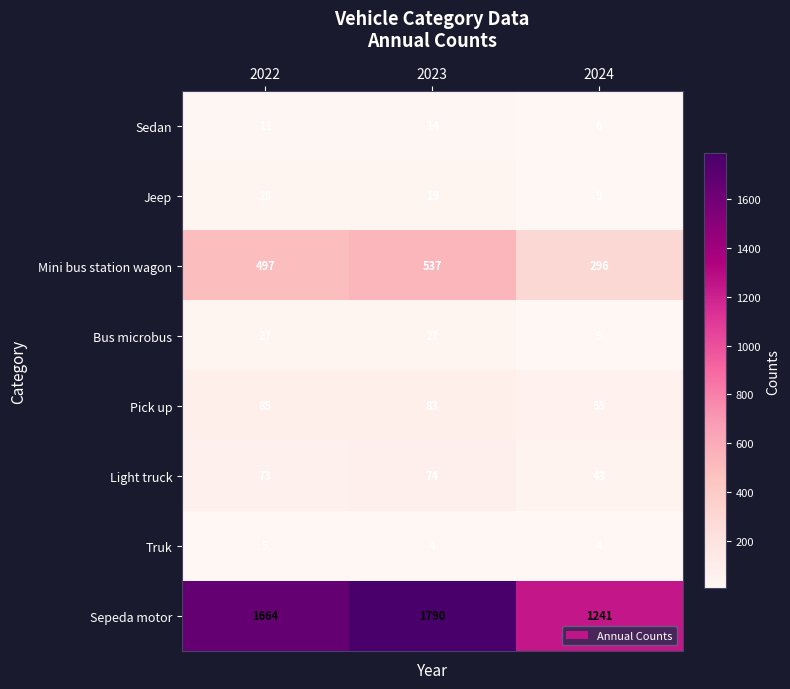

Where is Mini bus station wagon nearest to the value 416?

2022